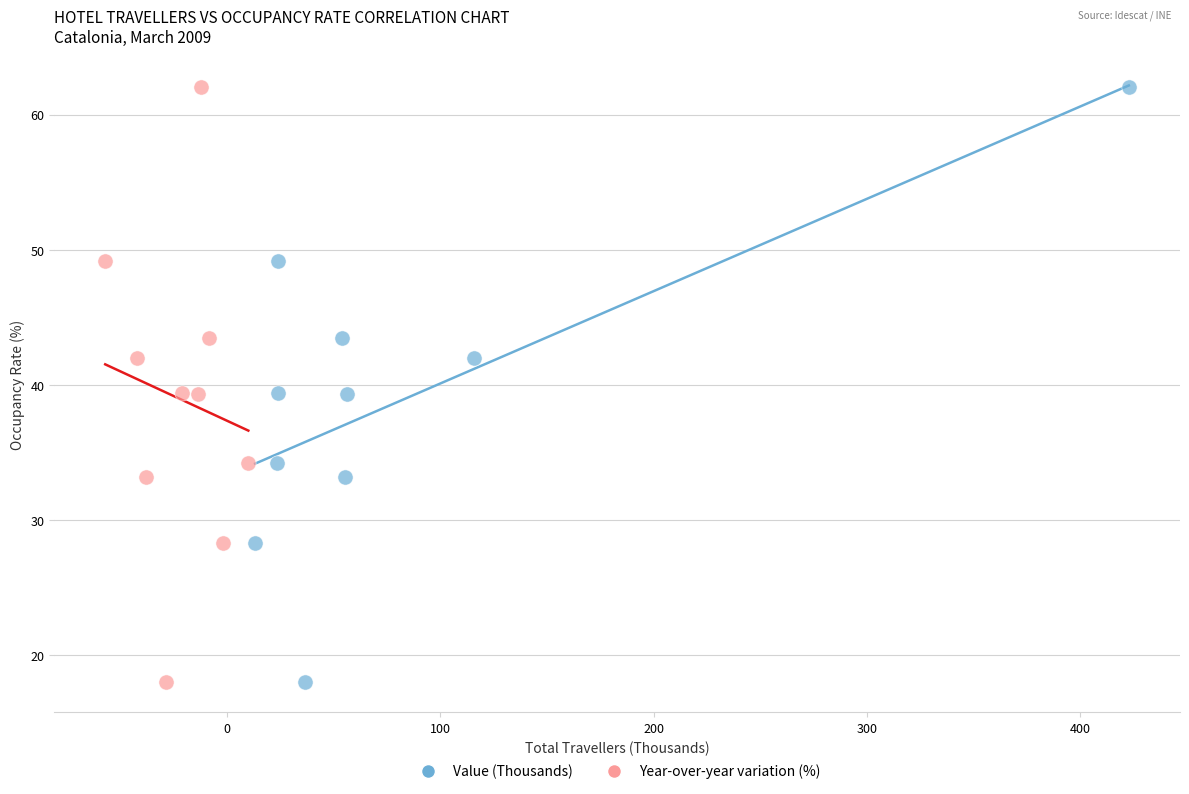

What are all the series names shown in the legend?

Value (Thousands), Year-over-year variation (%)